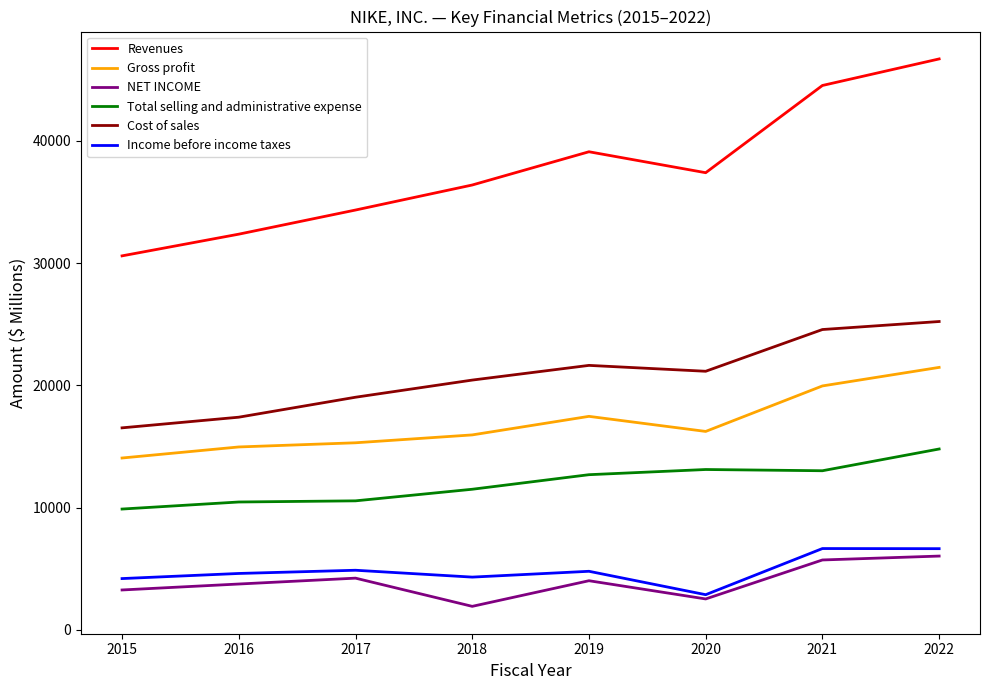

Does the chart display data point markers on the line(s)?

No